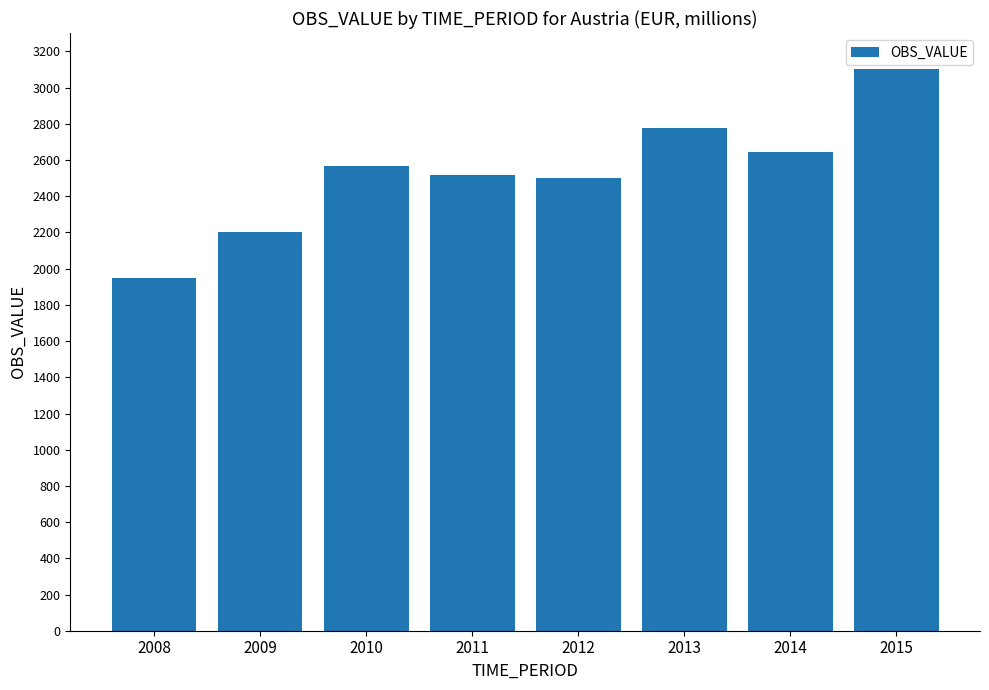

Is it true that the value at 2011 is 1567?

False